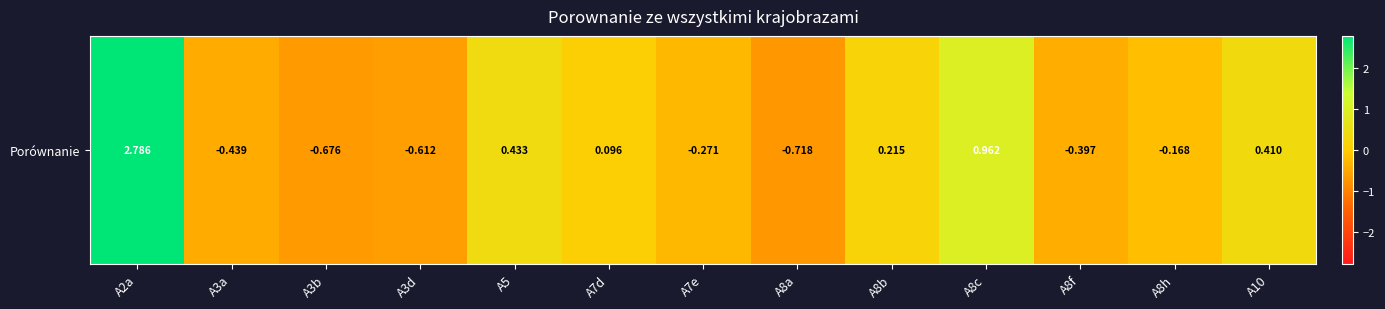

Rank the categories by value from lowest to highest.

A8a, A3b, A3d, A3a, A8f, A7e, A8h, A7d, A8b, A10, A5, A8c, A2a